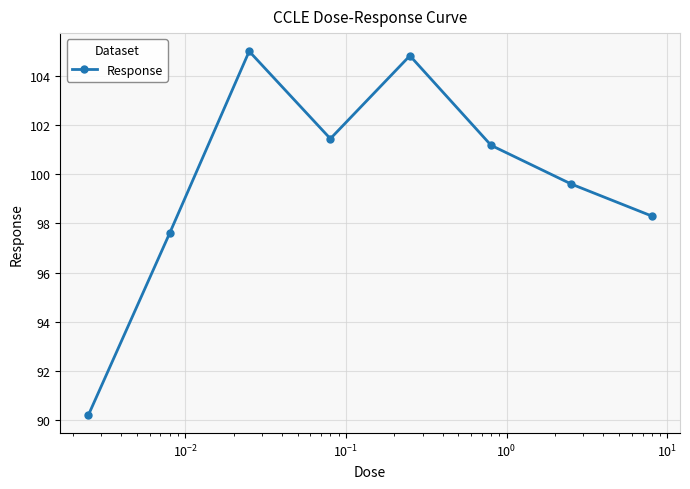

What is the value of the 4th point from the left?

101.5